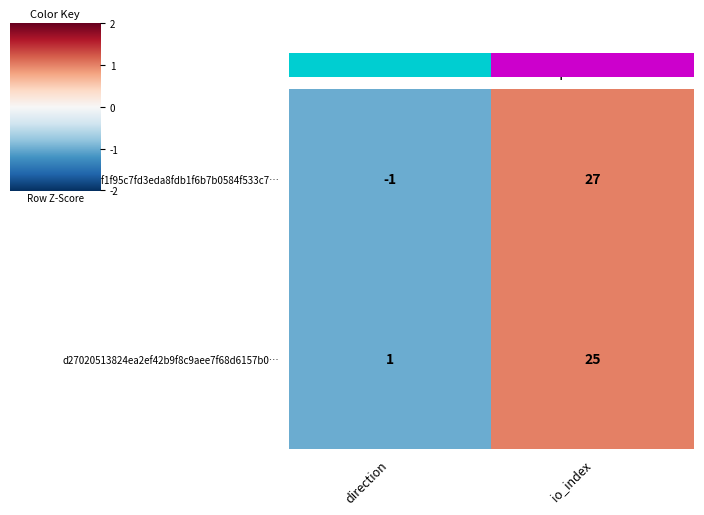

Reading right to left, extract all data points from this chart.

31dd56f1f95c7fd3eda8fdb1f6b7b0584f533c7…: 27	-1
d27020513824ea2ef42b9f8c9aee7f68d6157b0…: 25	1